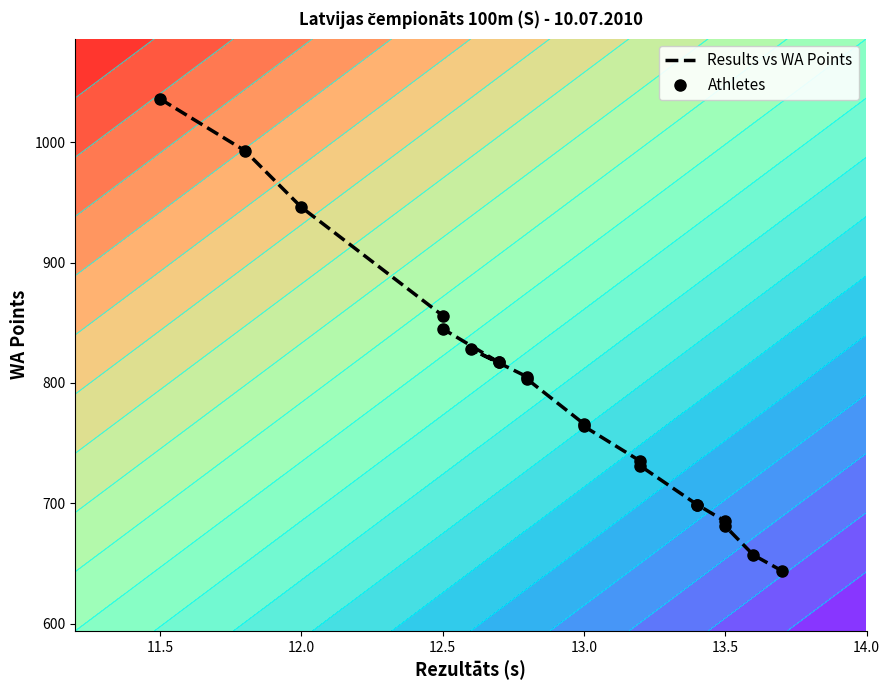

What is the difference between the second highest and second lowest values in the Results vs WA Points series?

336